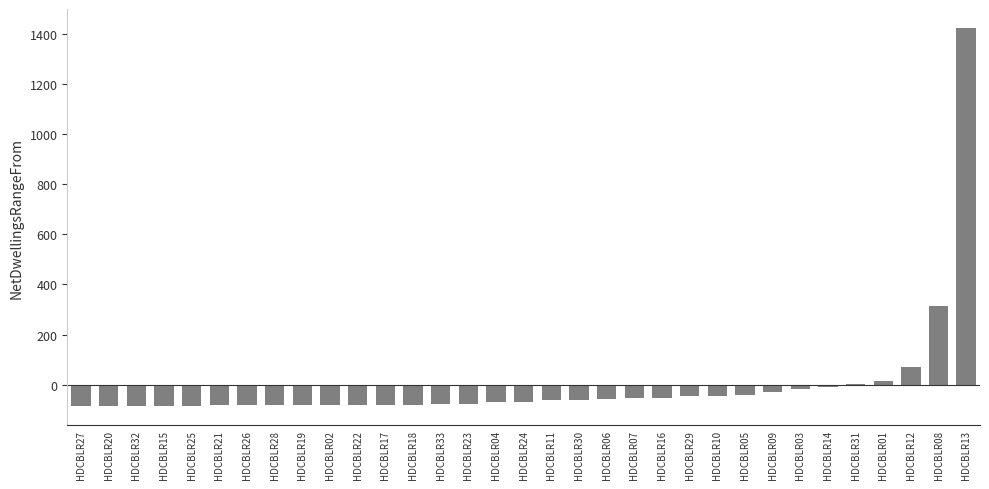

At which category does the chart reach its peak across all series?

HDCBLR13